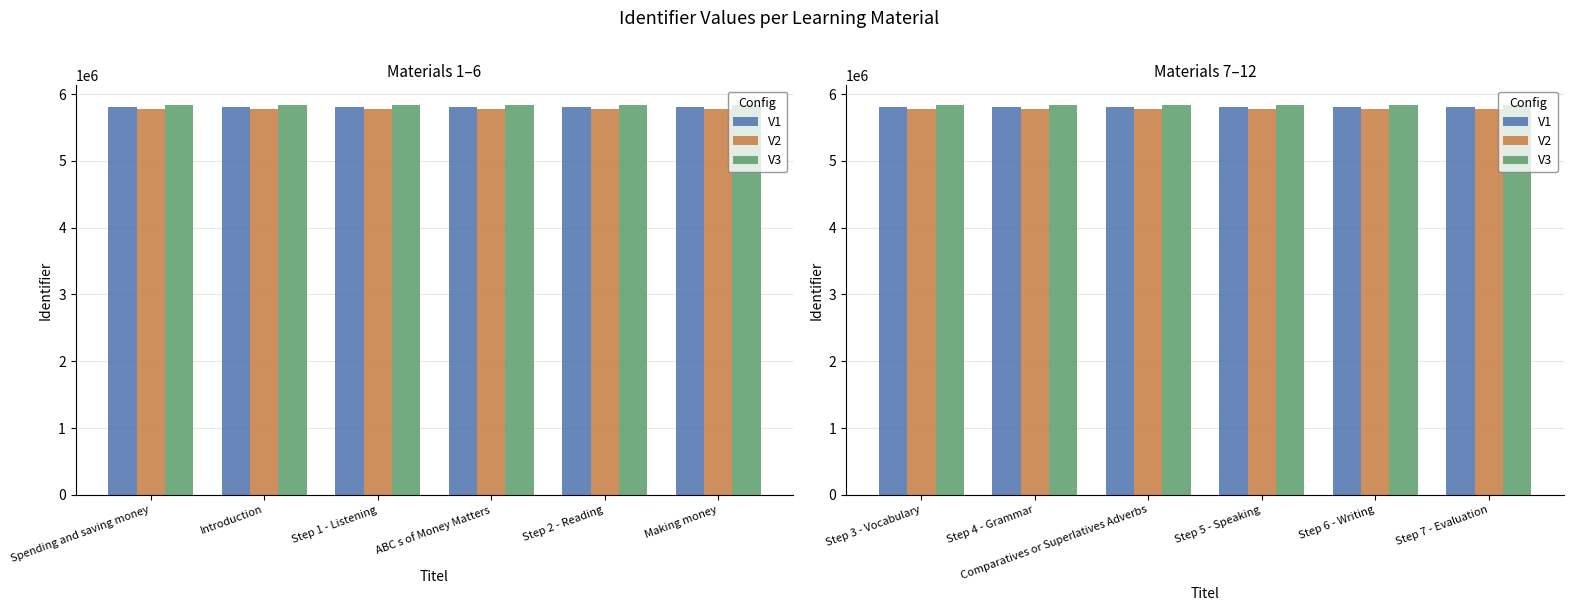

Which series has the largest total across all categories?

V3